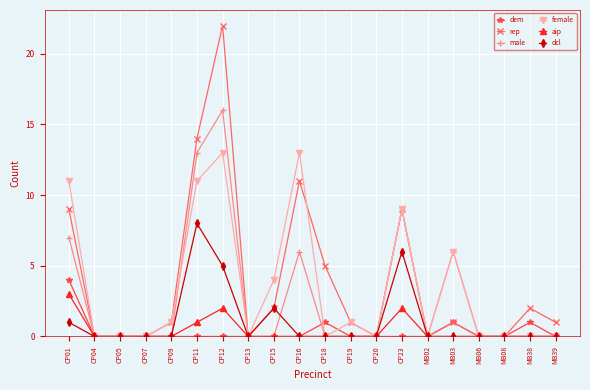

Which series has the largest range (max minus min)?

rep